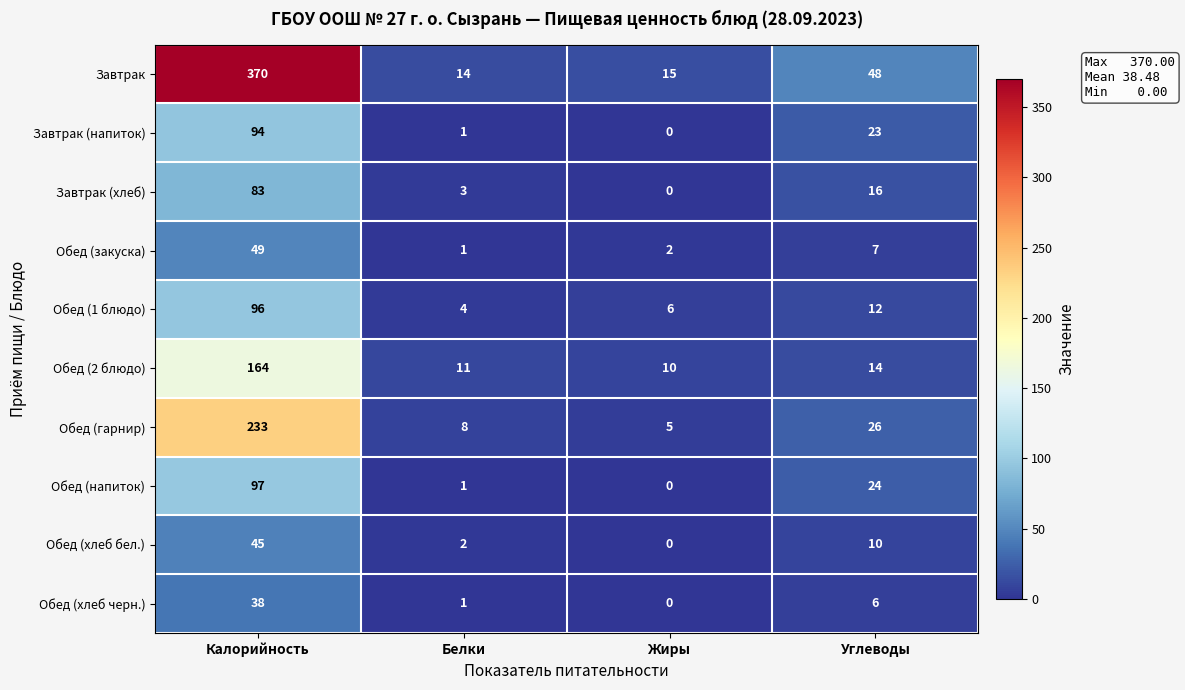

Count the number of categories in the chart.

4